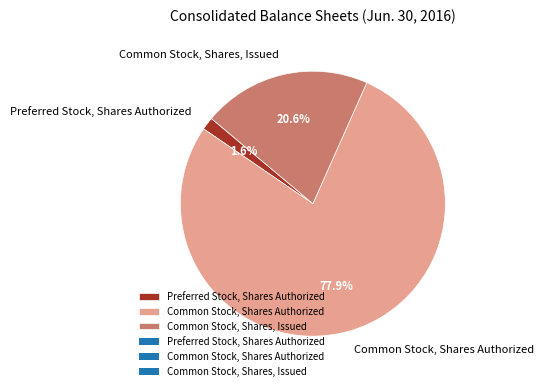

Rank the categories by value from lowest to highest.

Preferred Stock, Shares Authorized, Common Stock, Shares, Issued, Common Stock, Shares Authorized